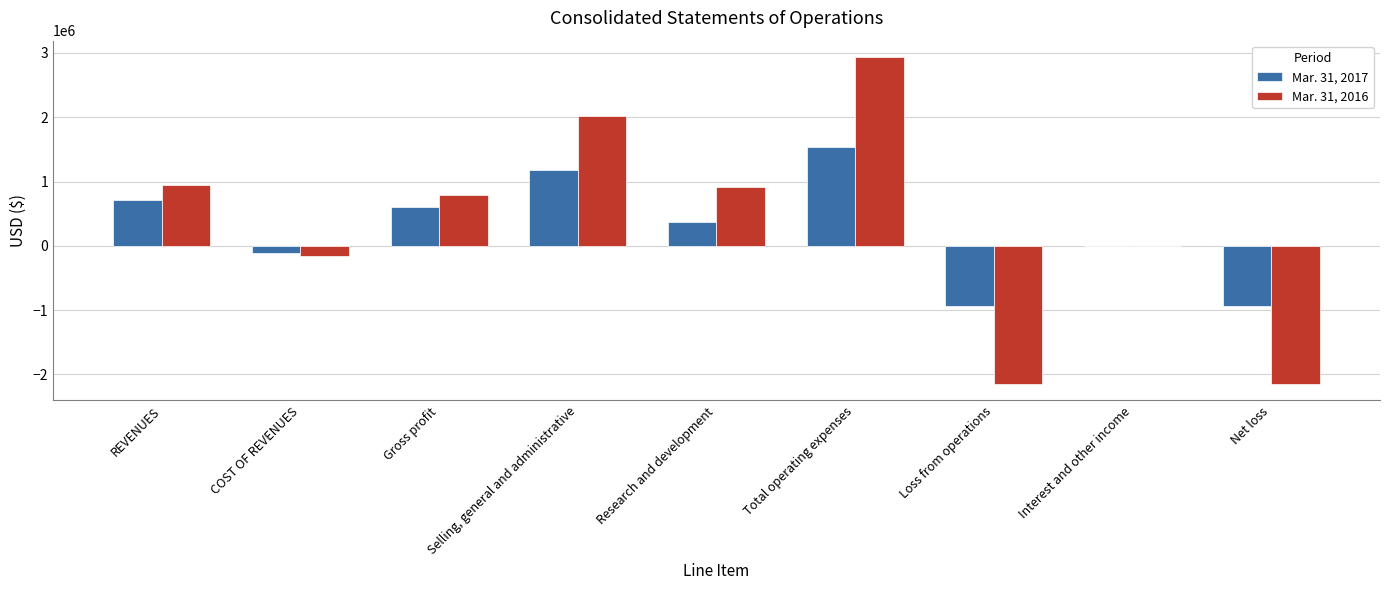

At which label is Mar. 31, 2017 closest to 301612?

Research and development